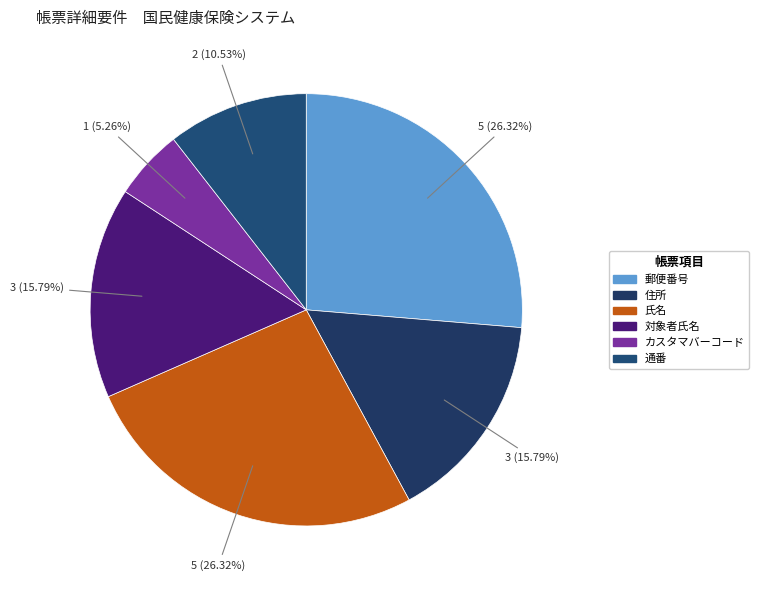

What is the smallest slice in the pie chart?

カスタマバーコード